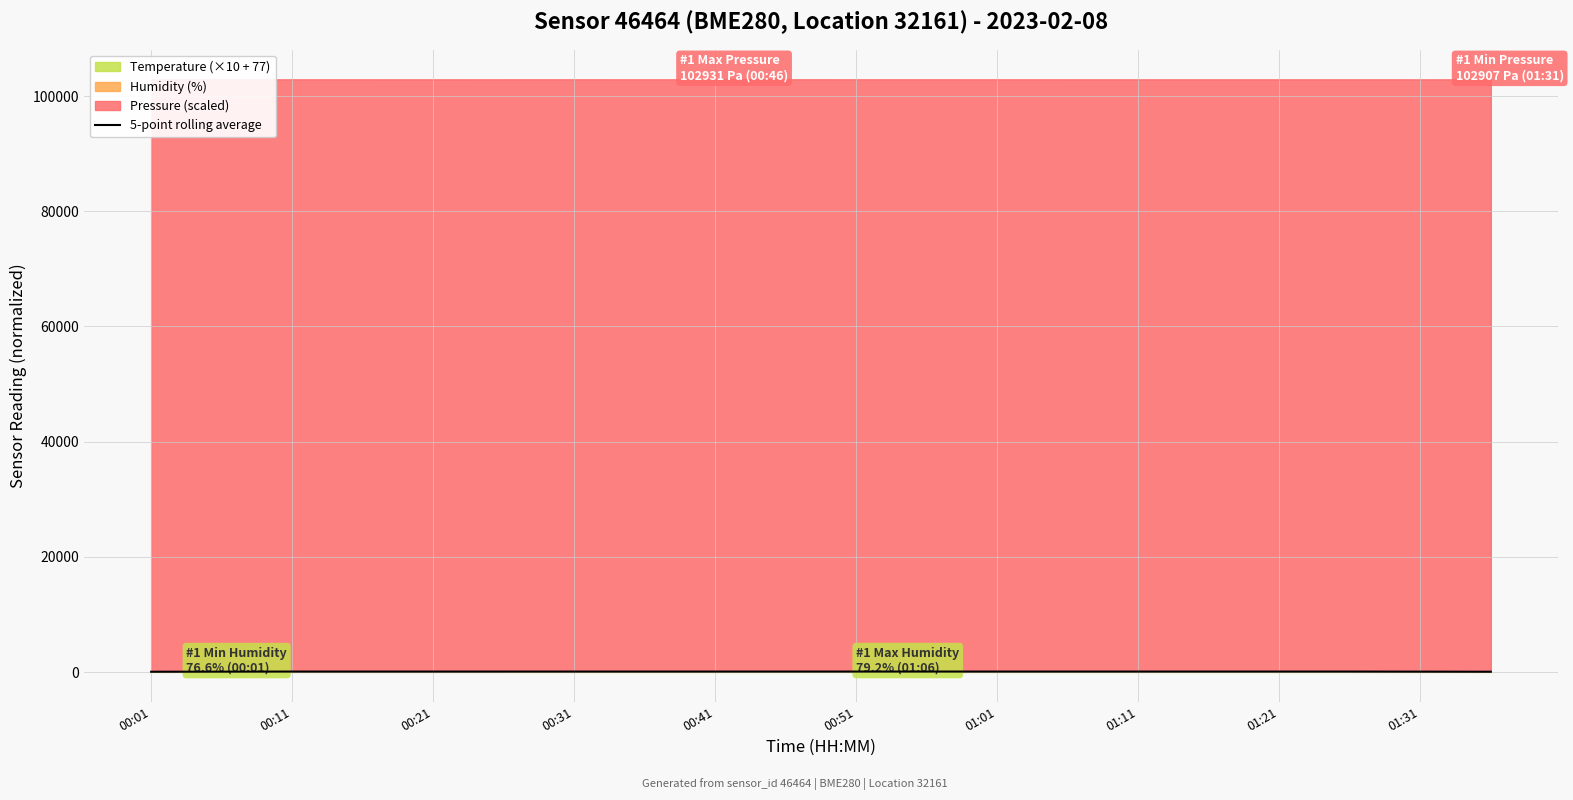

How many lines are shown in the chart?

1